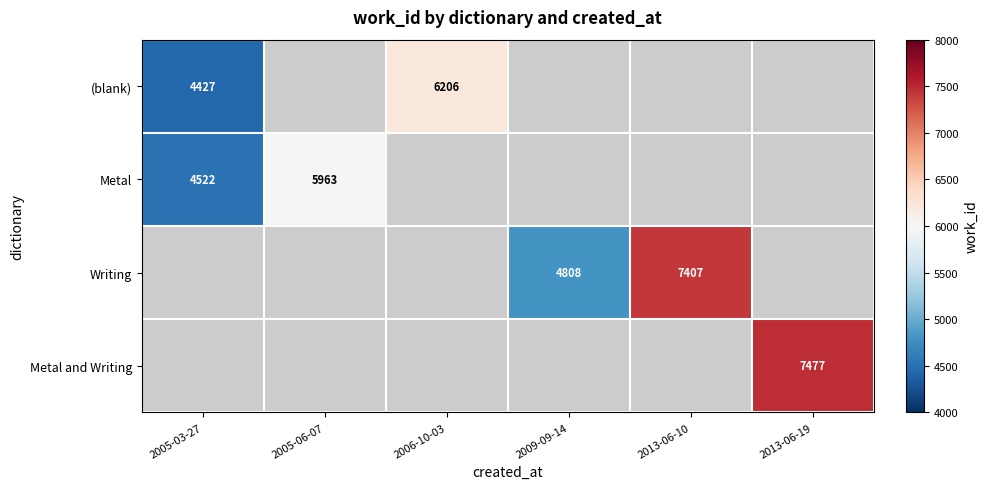

Between 2005-03-27 and 2006-10-03, which is larger?

2006-10-03